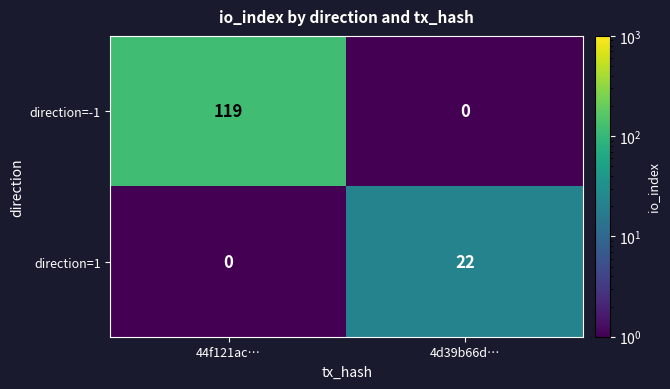

Reading left to right, extract all data points from this chart.

direction=-1: 119	0
direction=1: 0	22